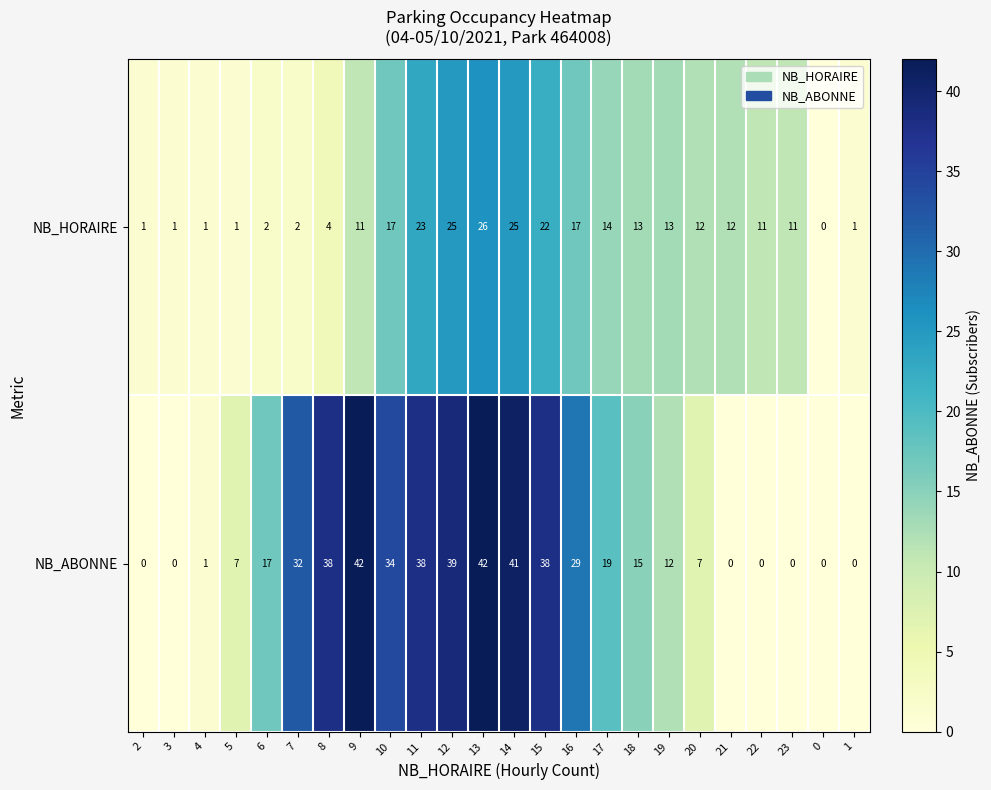

Between 3 and 15, which series saw the biggest shift?

NB_ABONNE